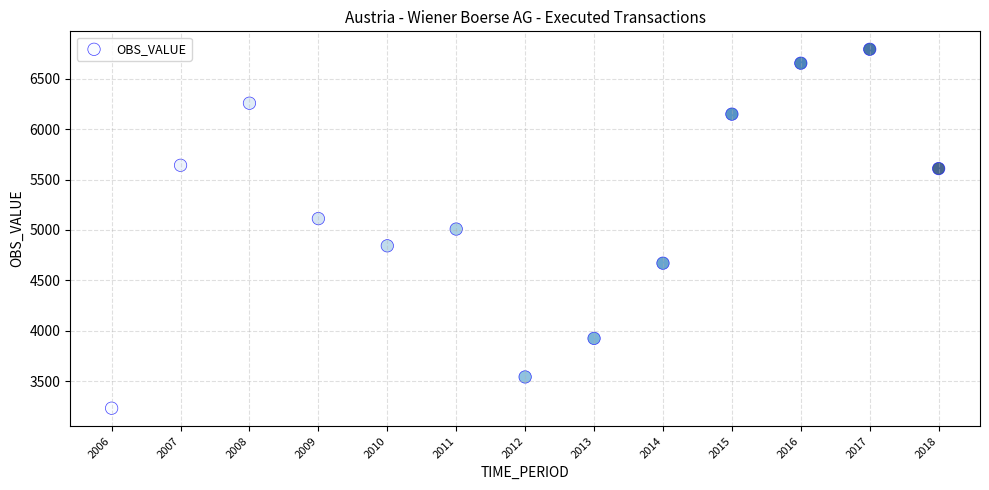

What is the range of Y values (max minus min)?

3561.7